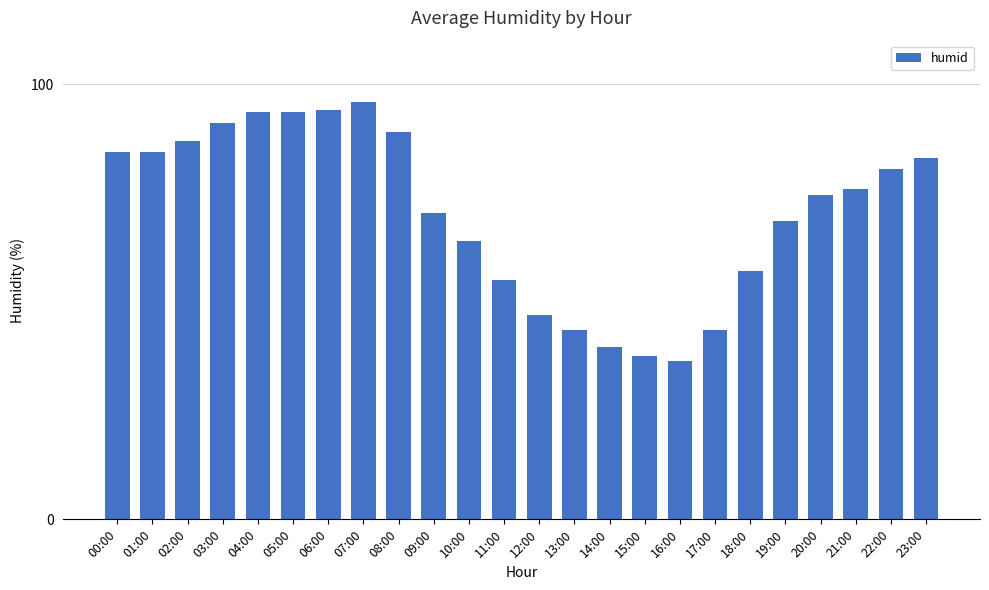

What is the label of the 6th bar from the left?

05:00